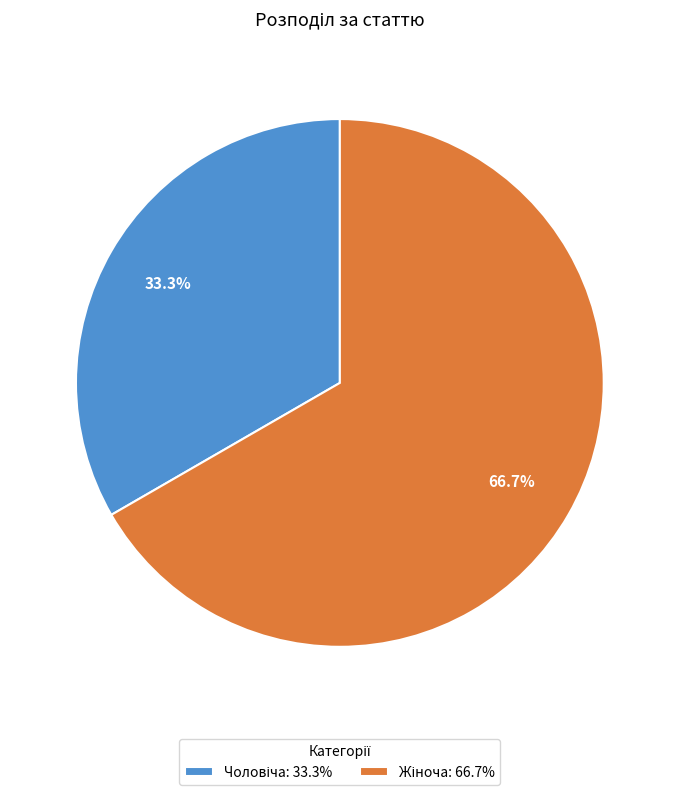

Does any single category account for the majority?

Yes